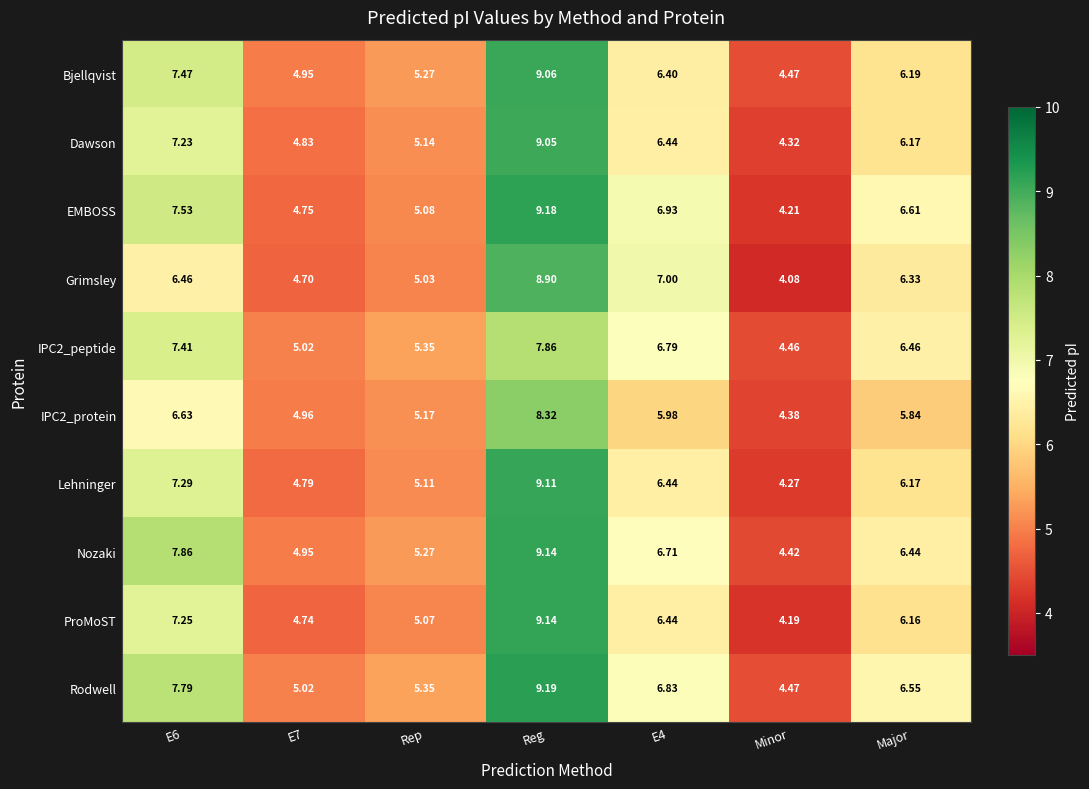

Which series has the largest total across all categories?

Rodwell